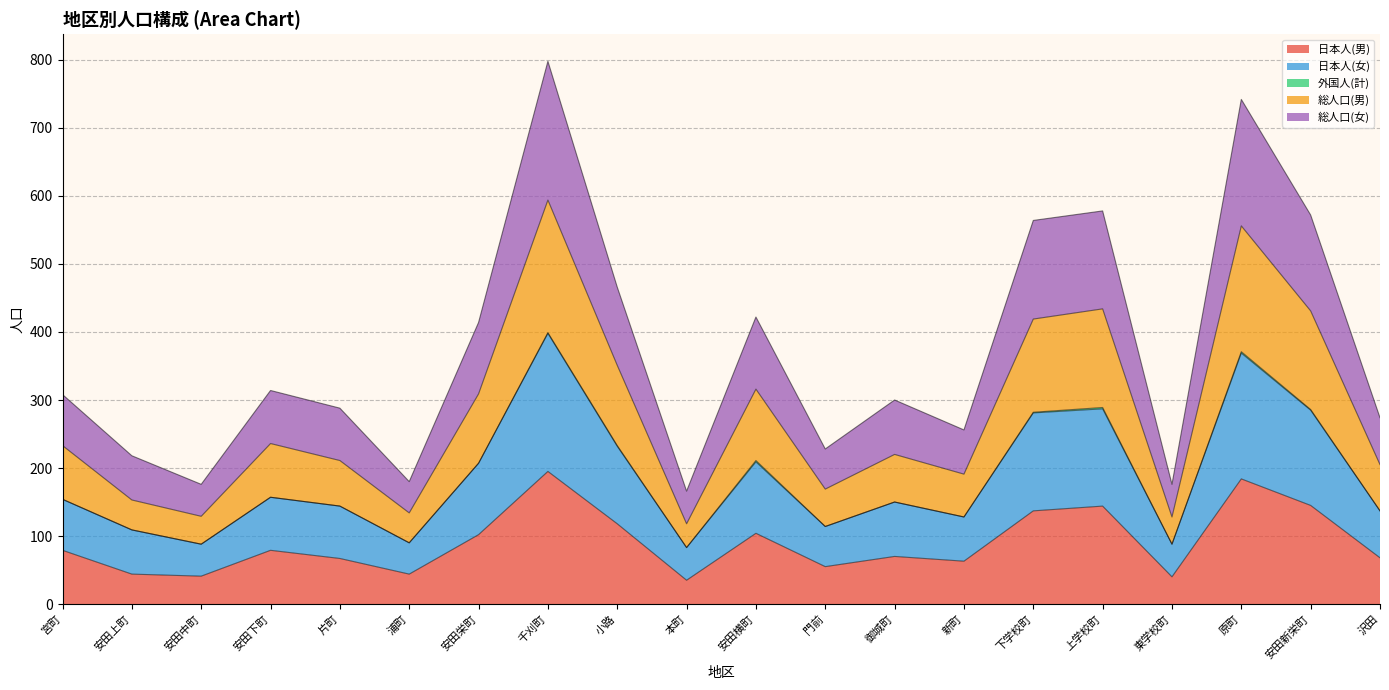

What is the label of the 9th point from the left?

小路